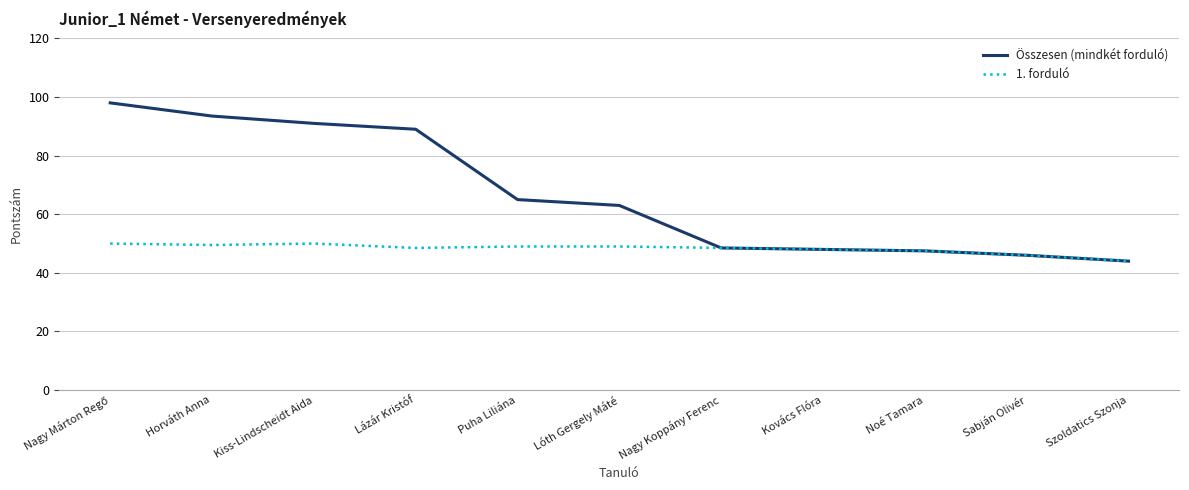

What is the difference between the maximum and second lowest values in the Összesen (mindkét forduló) series?

52.0